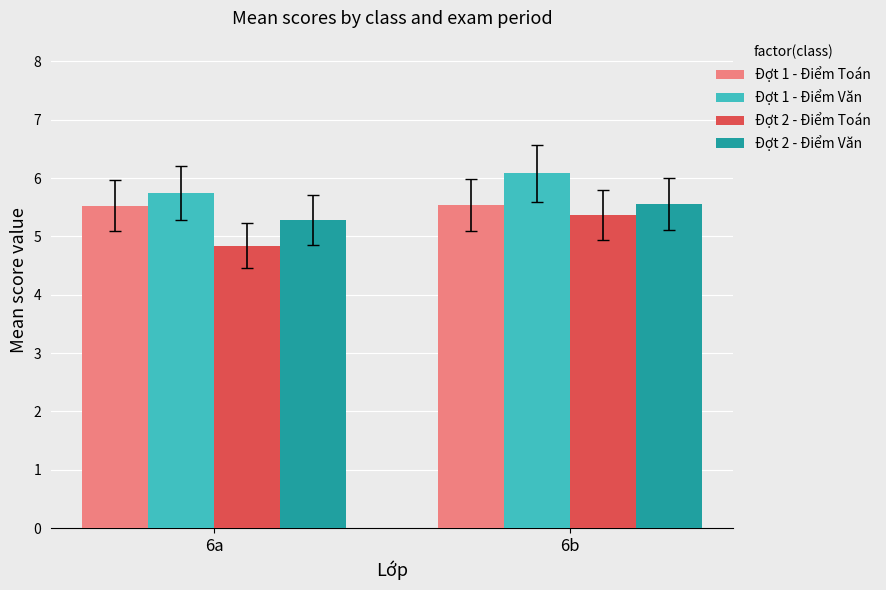

Where is Đợt 2 - Điểm Toán nearest to the value 5?

6a